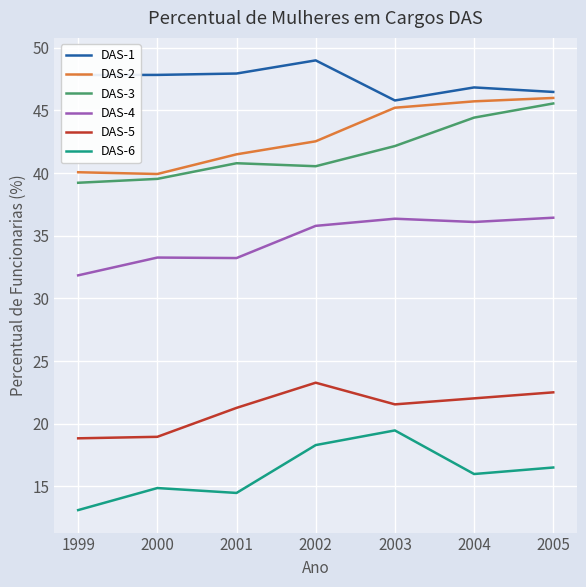

What is the difference between the highest and lowest values at 2000?

33.0